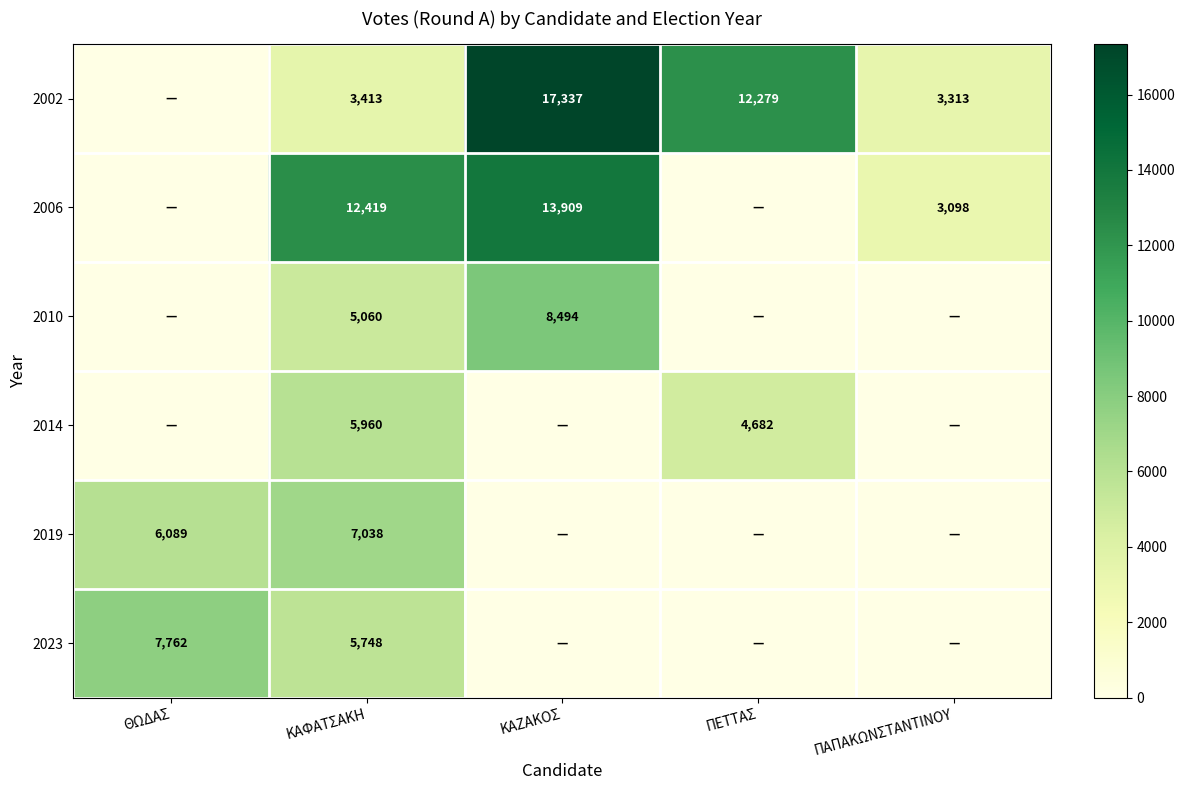

The value of 2010 at ΚΑΦΑΤΣΑΚΗ is 2232. True or false?

False